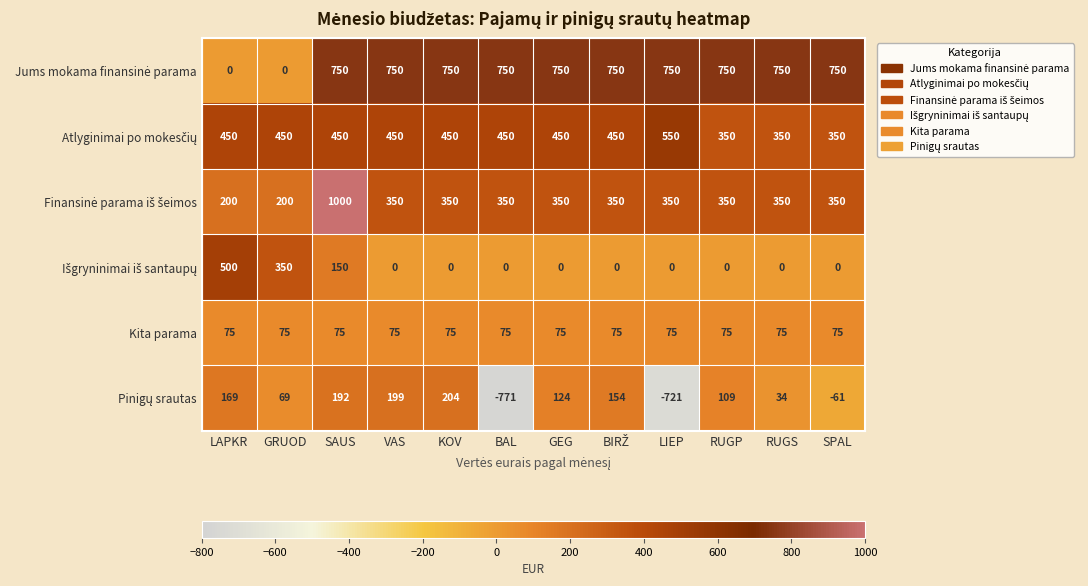

What is the minimum value shown in the chart?

-771